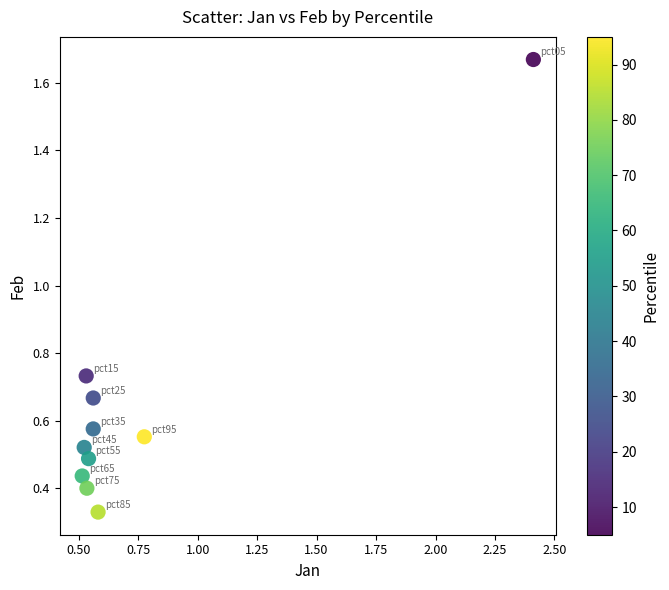

What is the average X value?

0.8